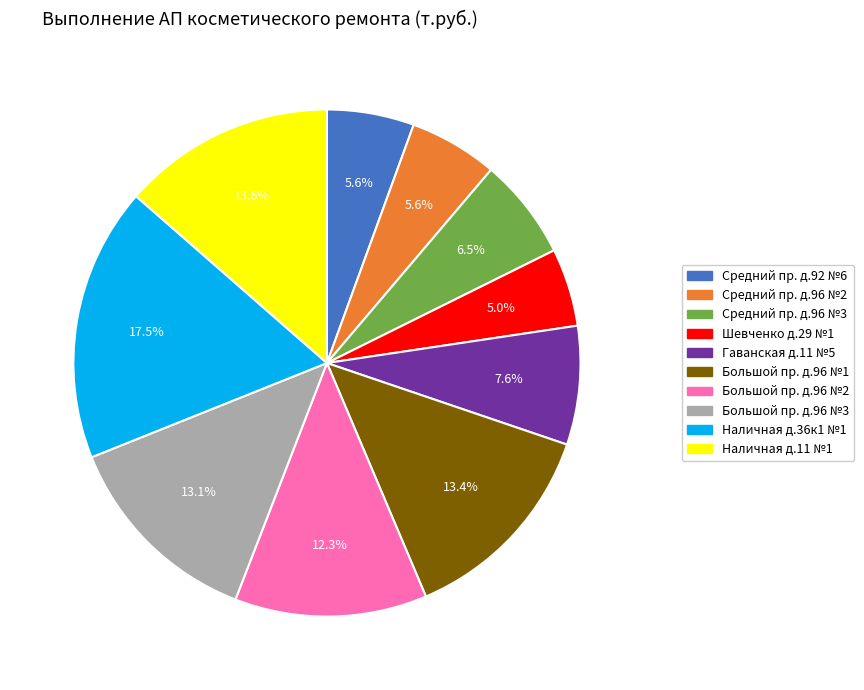

Count the number of slices in the pie.

10